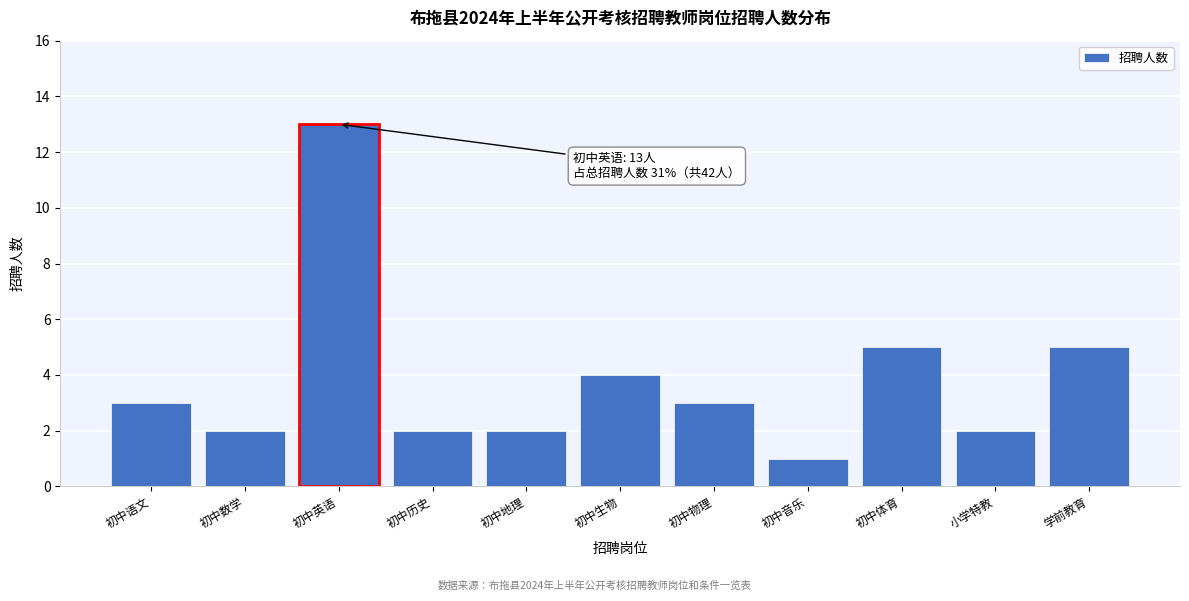

Reading left to right, transcribe all the data shown in this chart.

初中语文=3	初中数学=2	初中英语=13	初中历史=2	初中地理=2	初中生物=4	初中物理=3	初中音乐=1	初中体育=5	小学特教=2	学前教育=5